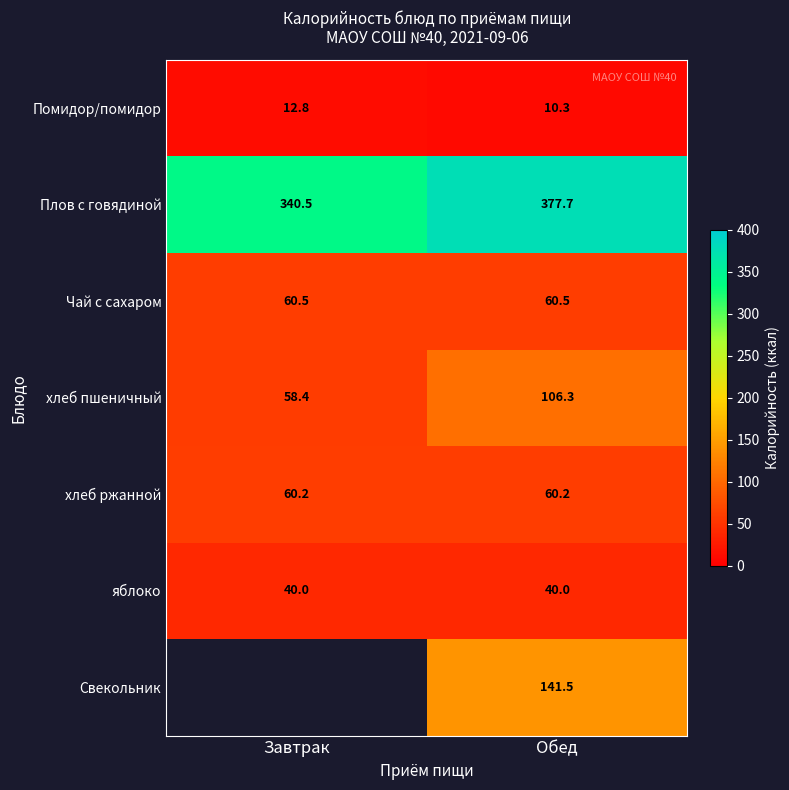

At how many categories does at least one series exceed 23?

2